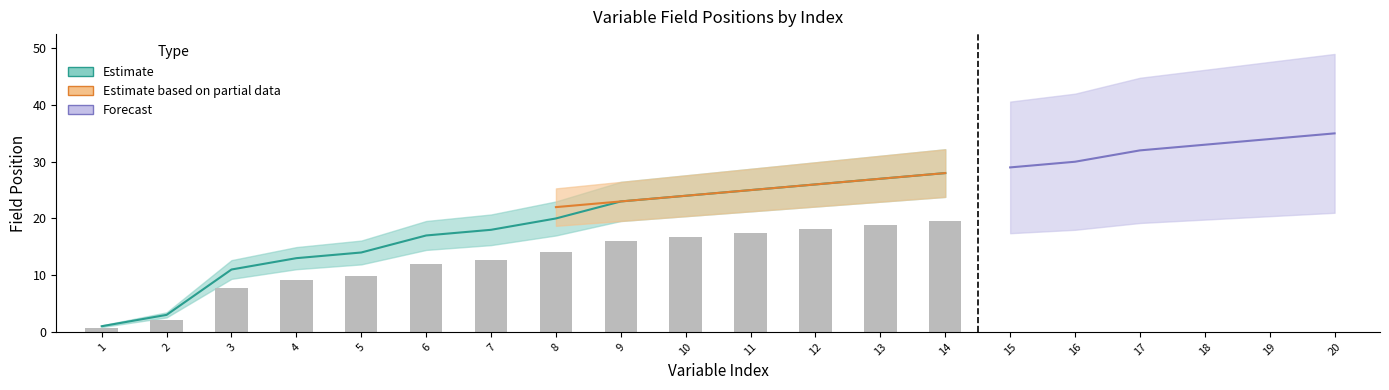

Is it true that posicion_inicio equals 25 at 11?

True